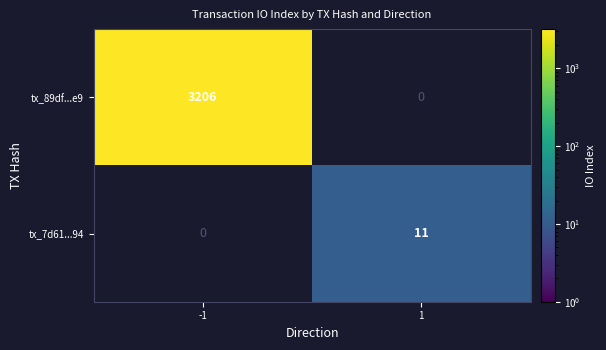

Count the number of categories in the chart.

2